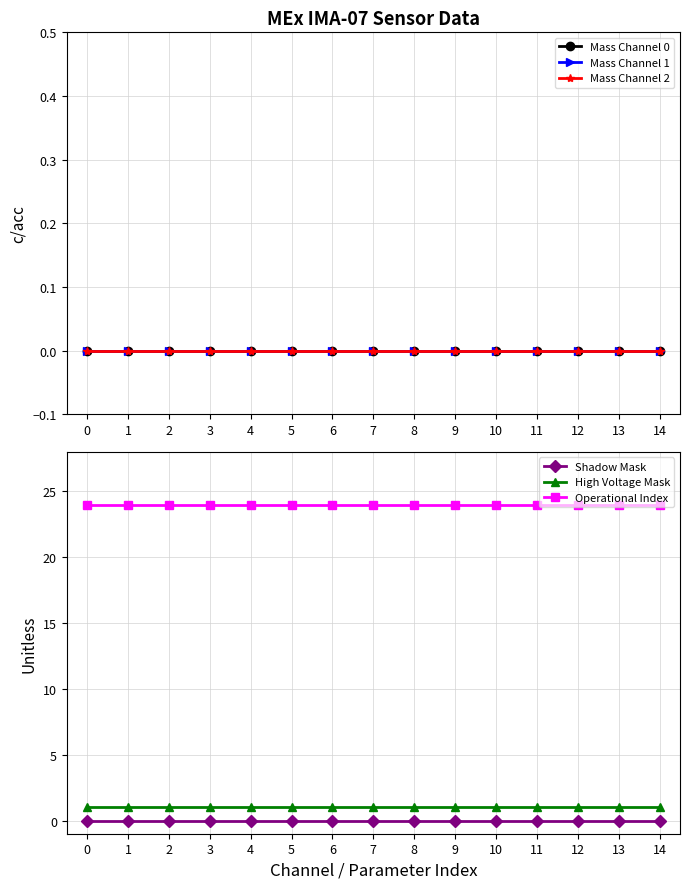

Which series has the largest range (max minus min)?

Mass Channel 0